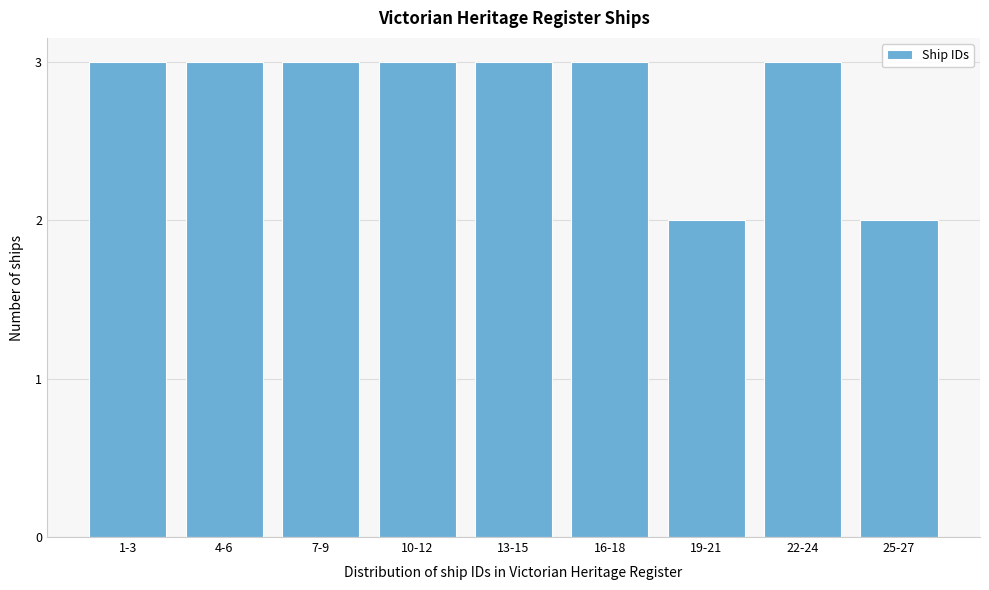

Reading left to right, list all the values displayed in this chart.

1-3=3	4-6=3	7-9=3	10-12=3	13-15=3	16-18=3	19-21=2	22-24=3	25-27=2